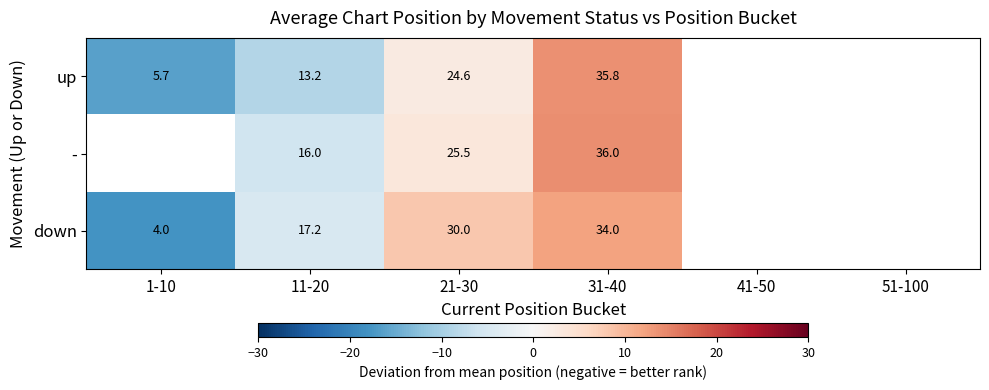

At 31-40, list the series in order from largest to smallest.

-, up, down